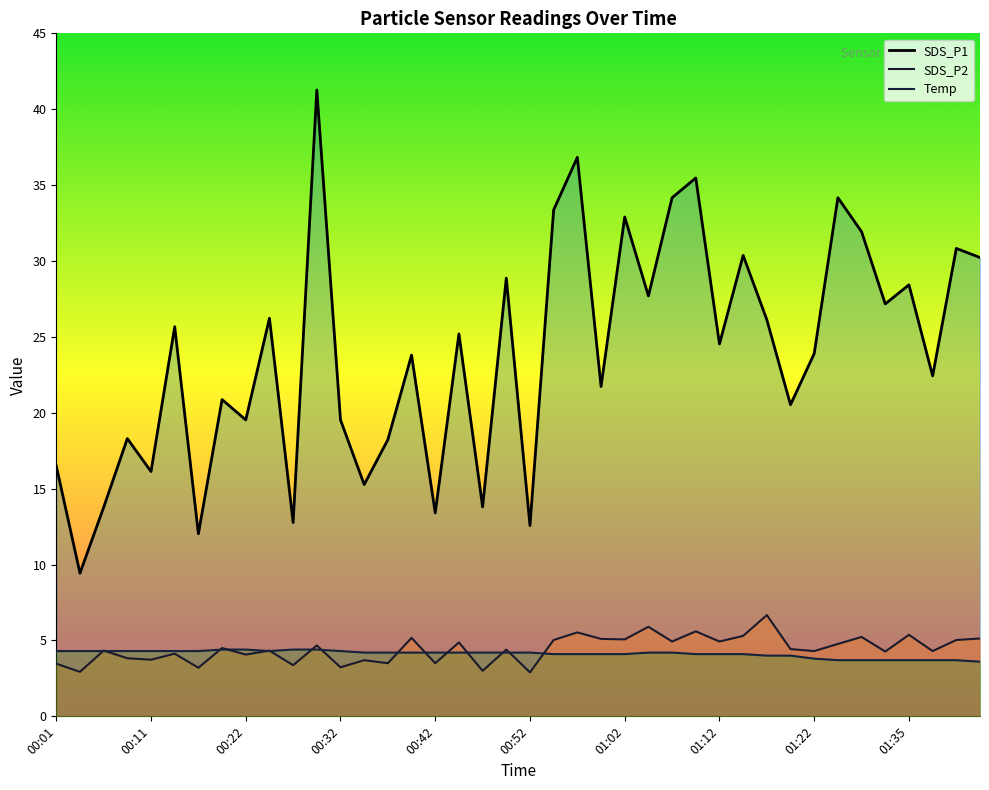

Which series changed the most between 00:14 and 00:55?

SDS_P1